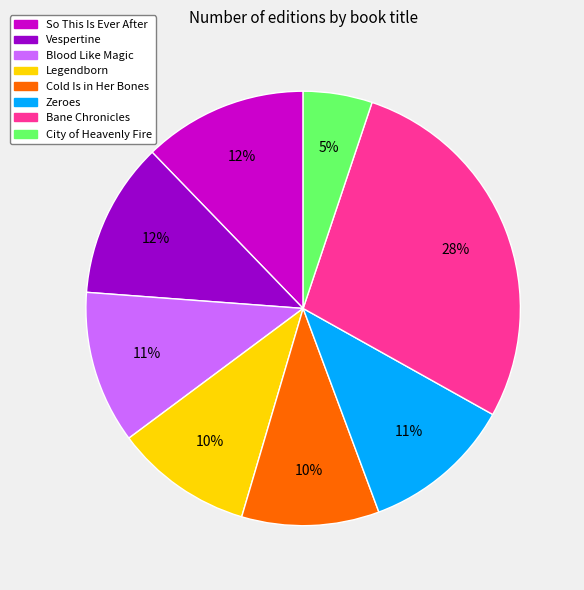

True or false: Vespertine accounts for 23% of the total.

False